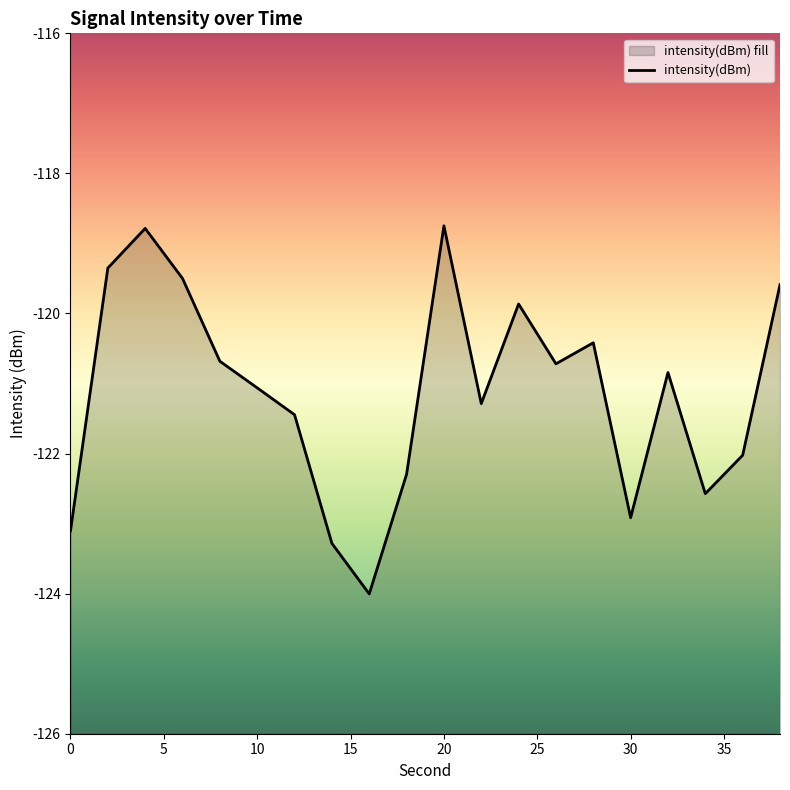

What is the value of the 5th point from the left?

-120.7